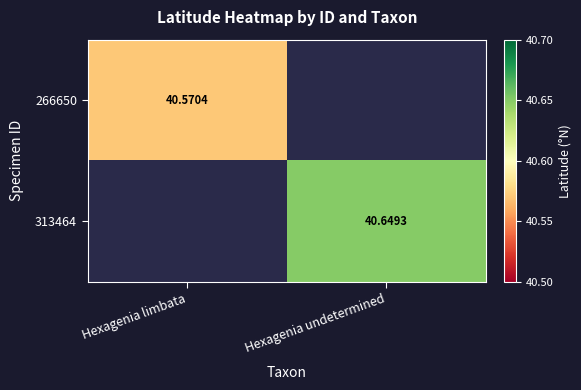

Which category has the highest value across all series?

Hexagenia undetermined